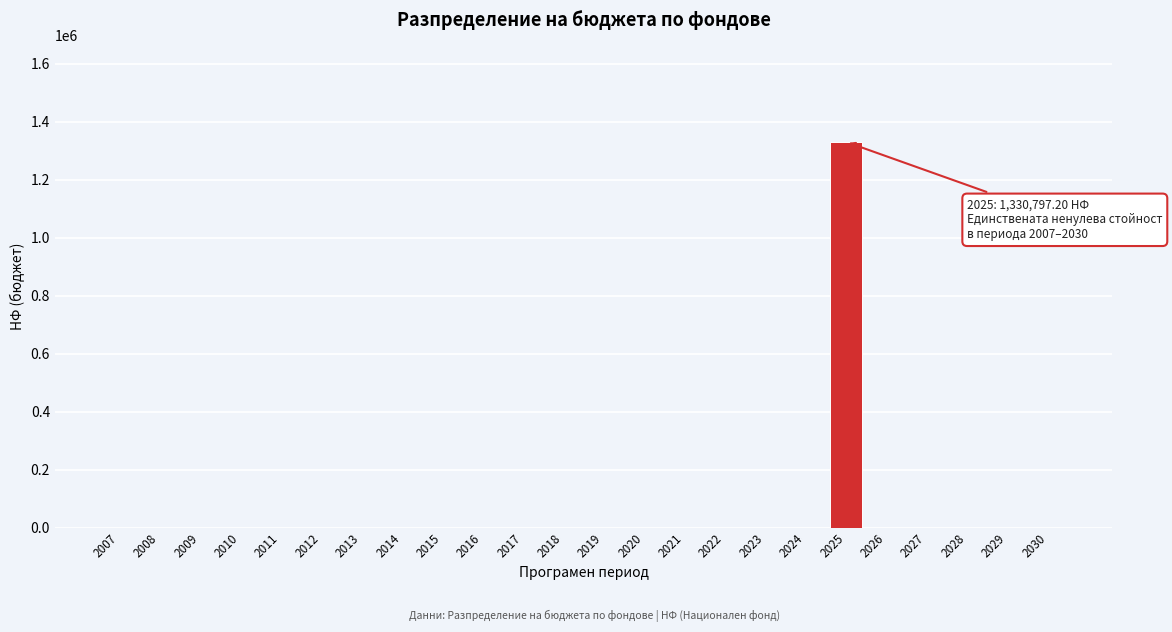

Reading left to right, list all the values displayed in this chart.

2007=0.0	2008=0.0	2009=0.0	2010=0.0	2011=0.0	2012=0.0	2013=0.0	2014=0.0	2015=0.0	2016=0.0	2017=0.0	2018=0.0	2019=0.0	2020=0.0	2021=0.0	2022=0.0	2023=0.0	2024=0.0	2025=1330797.2	2026=0.0	2027=0.0	2028=0.0	2029=0.0	2030=0.0